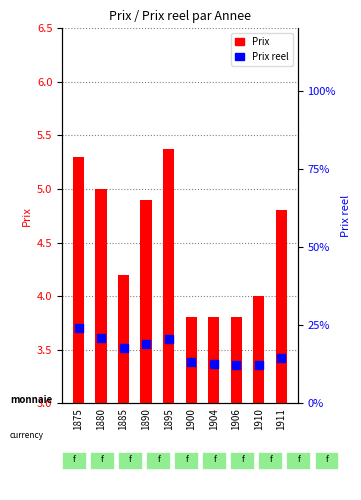

What is the total value across all series at 1906?

16.1